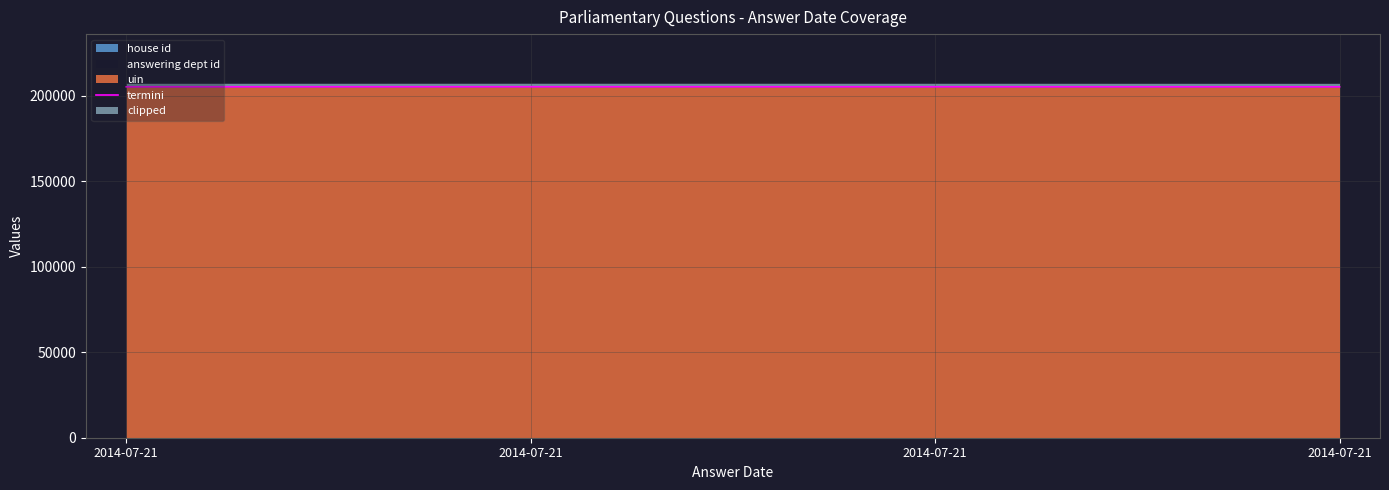

Does the chart display data point markers on the line(s)?

No